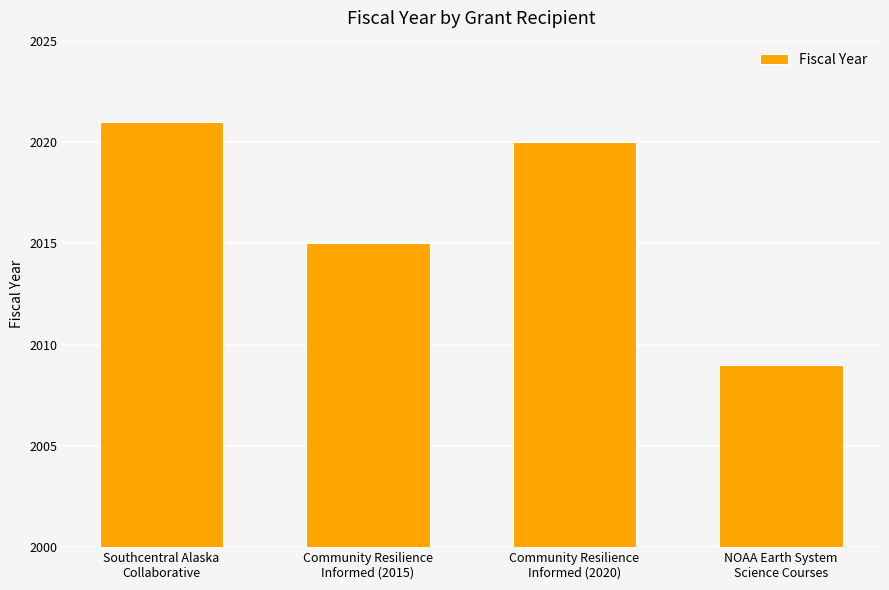

Reading left to right, extract all data points from this chart.

2021	2015	2020	2009